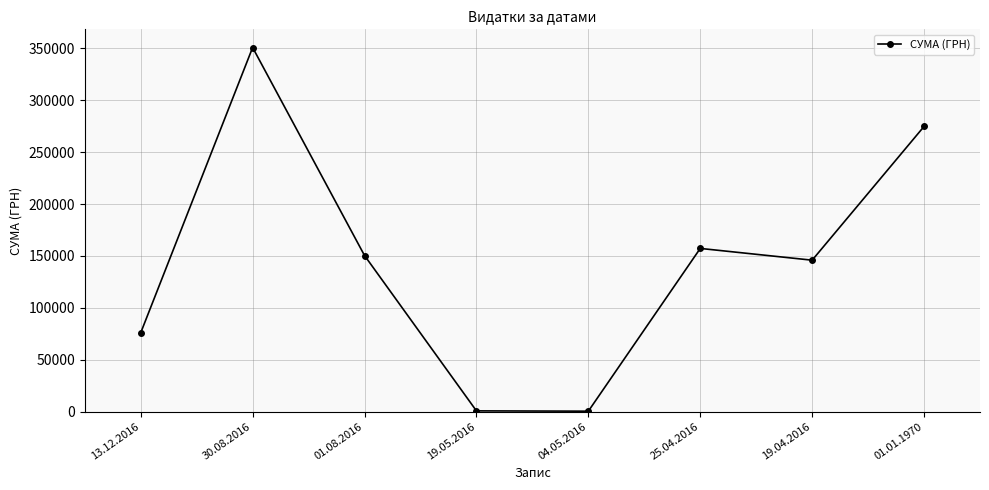

How many interior local peaks (higher than both neighbors) does the data have?

2